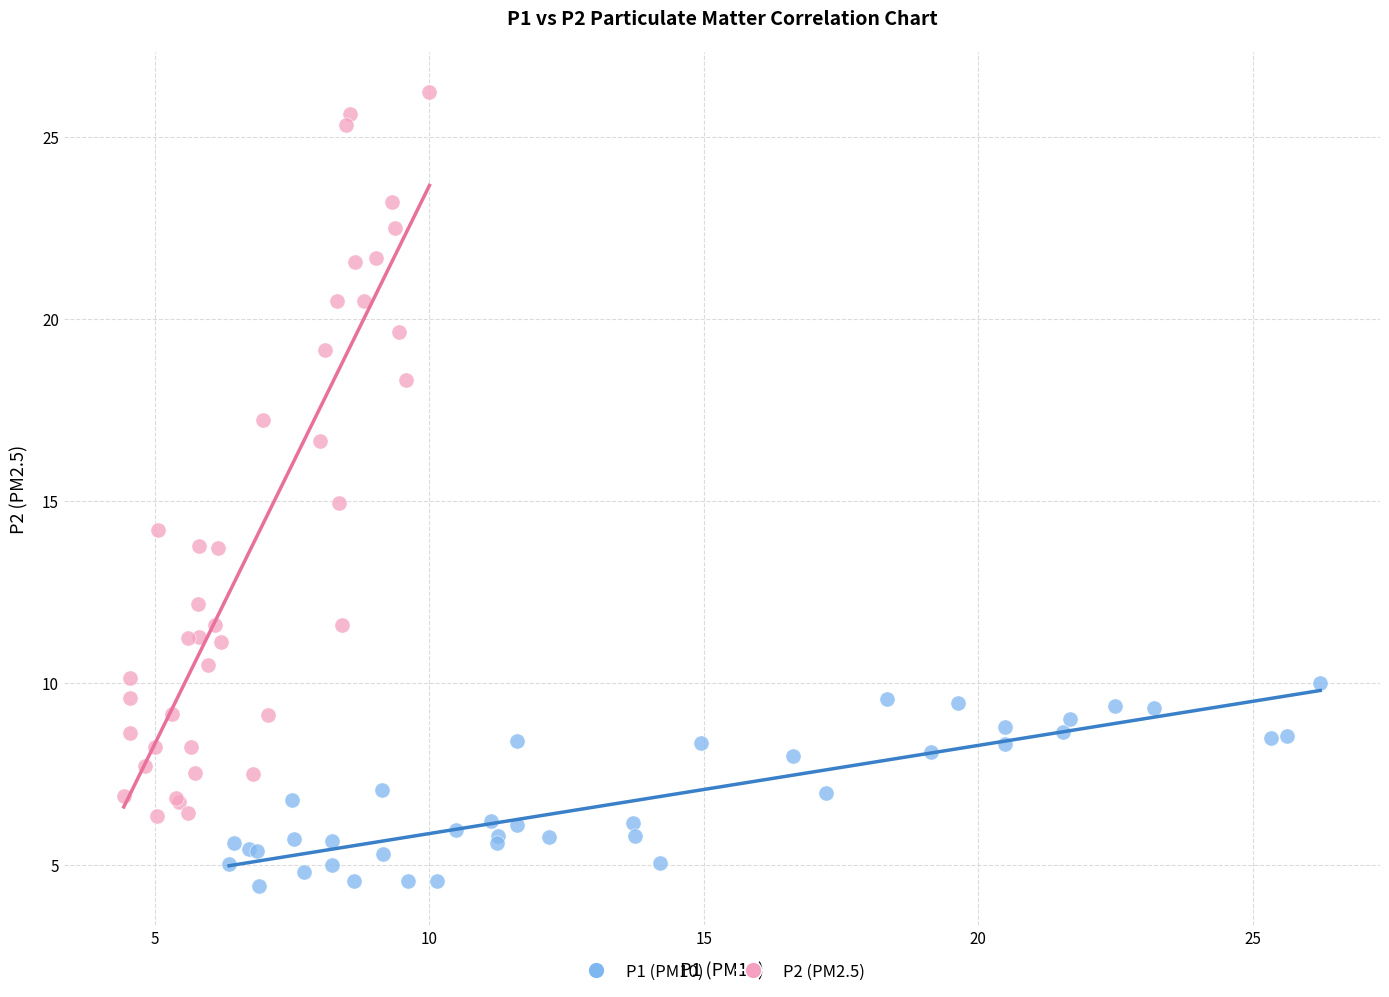

Which series has the largest Y range (max minus min)?

P2 (PM2.5)